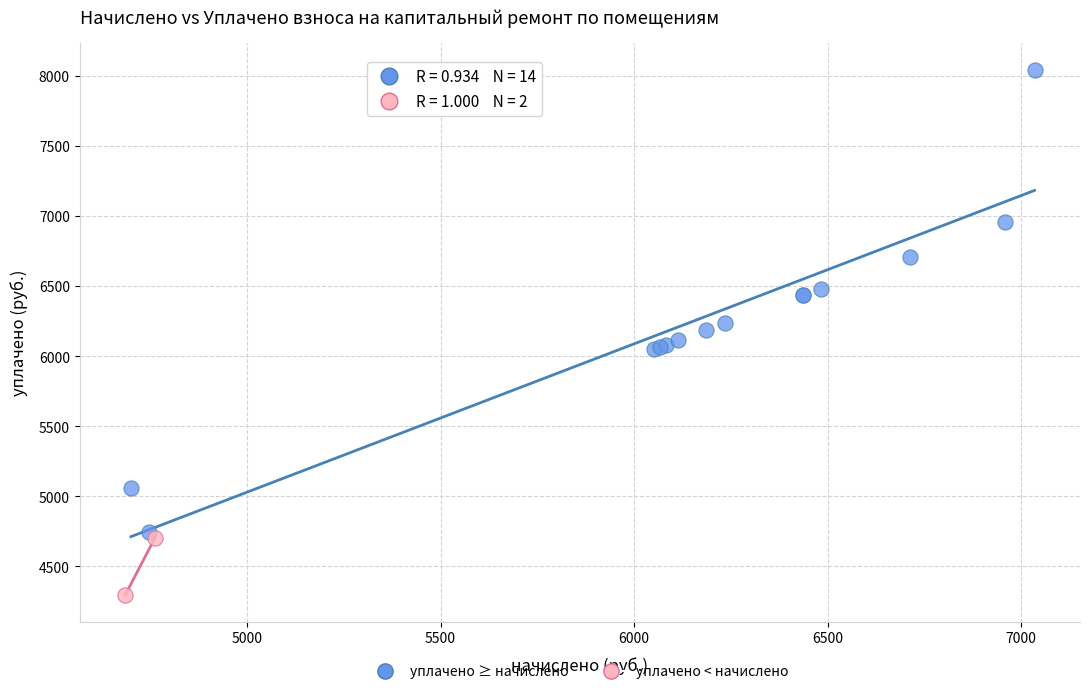

What are all the series names shown in the legend?

уплачено ≥ начислено, уплачено < начислено